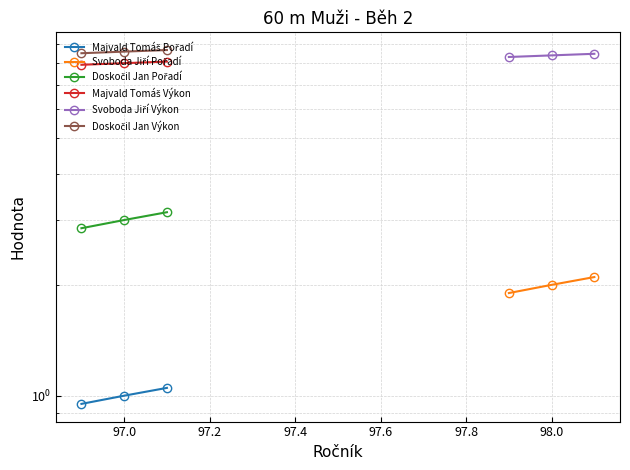

What is the difference between the maximum and minimum values in the Doskočil Jan Výkon series?

0.2